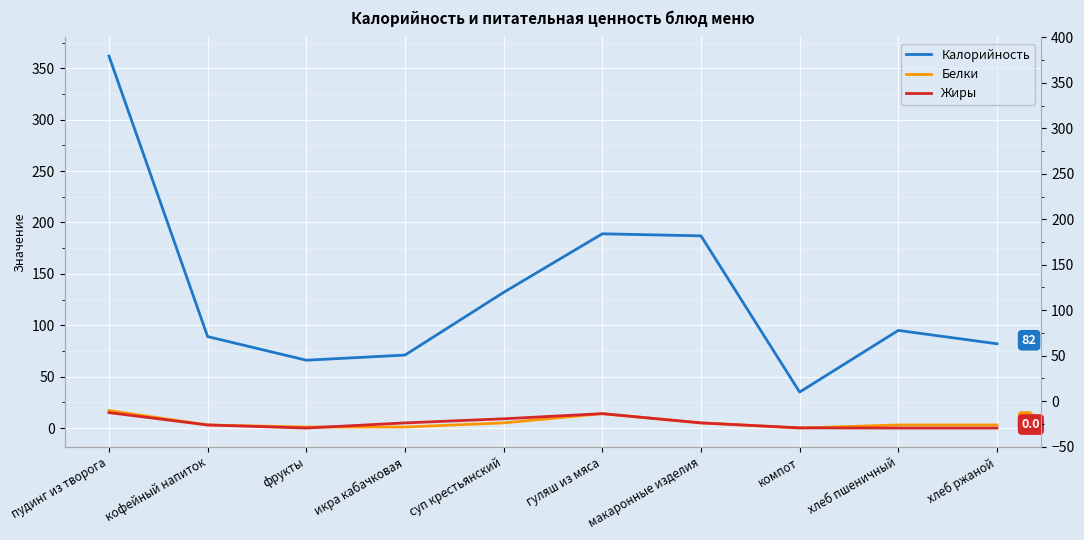

What are all the series names shown in the legend?

Калорийность, Белки, Жиры